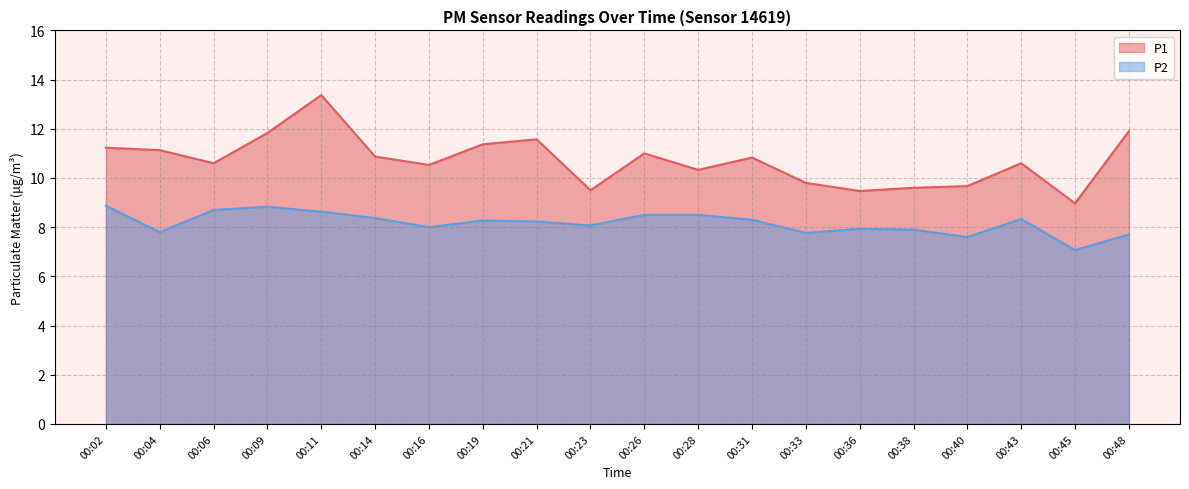

At which label is P2 closest to 7?

00:45